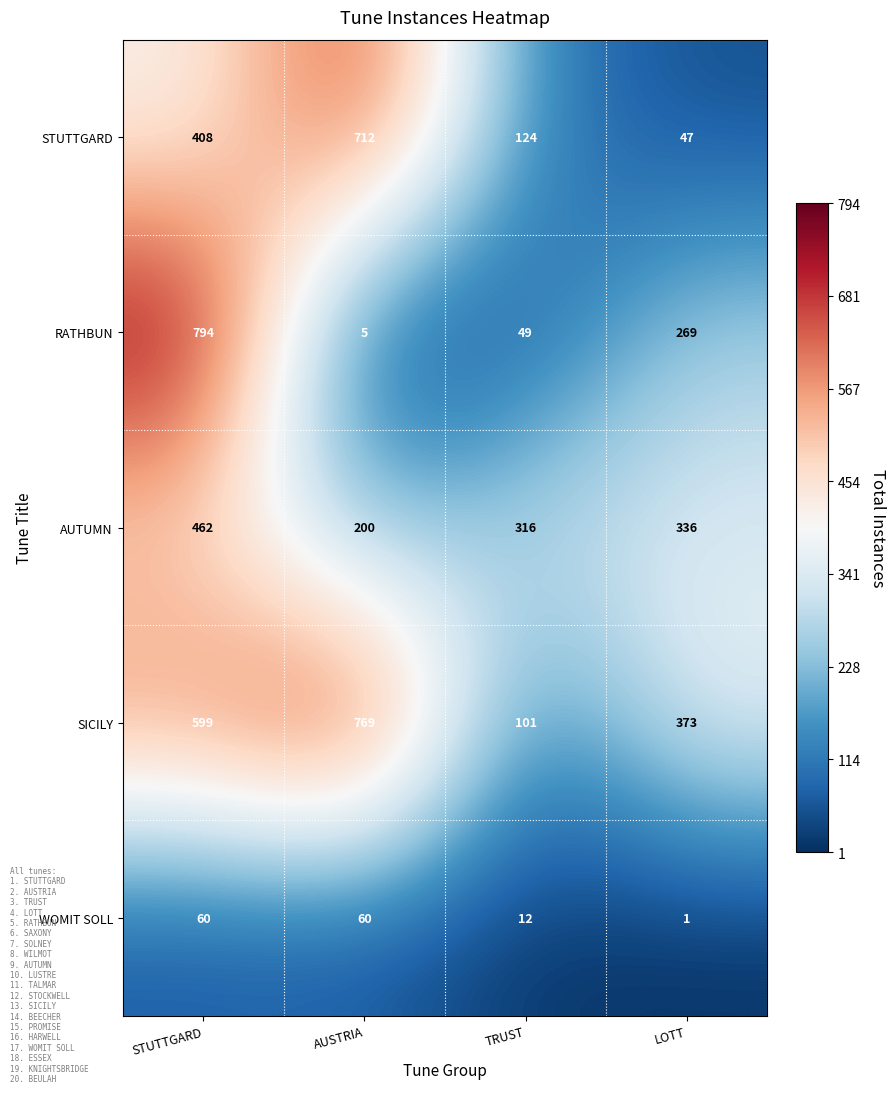

Which category has the highest value across all series?

STUTTGARD